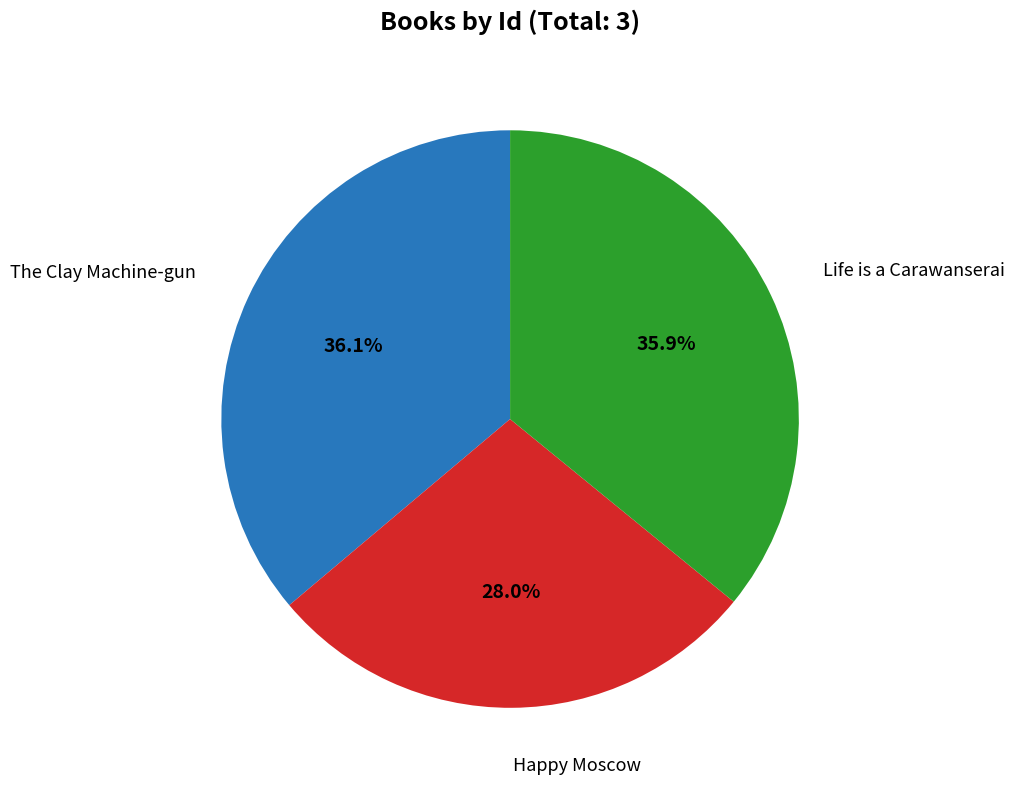

Does any single category account for the majority?

No